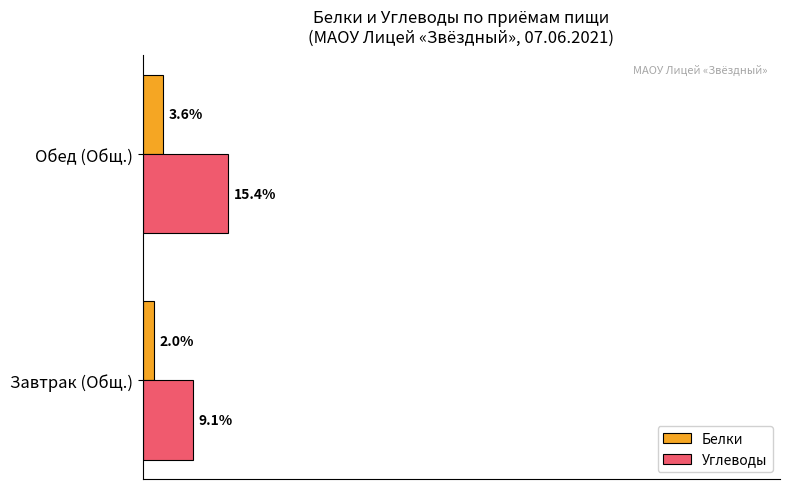

Which series has the widest spread of values?

Углеводы